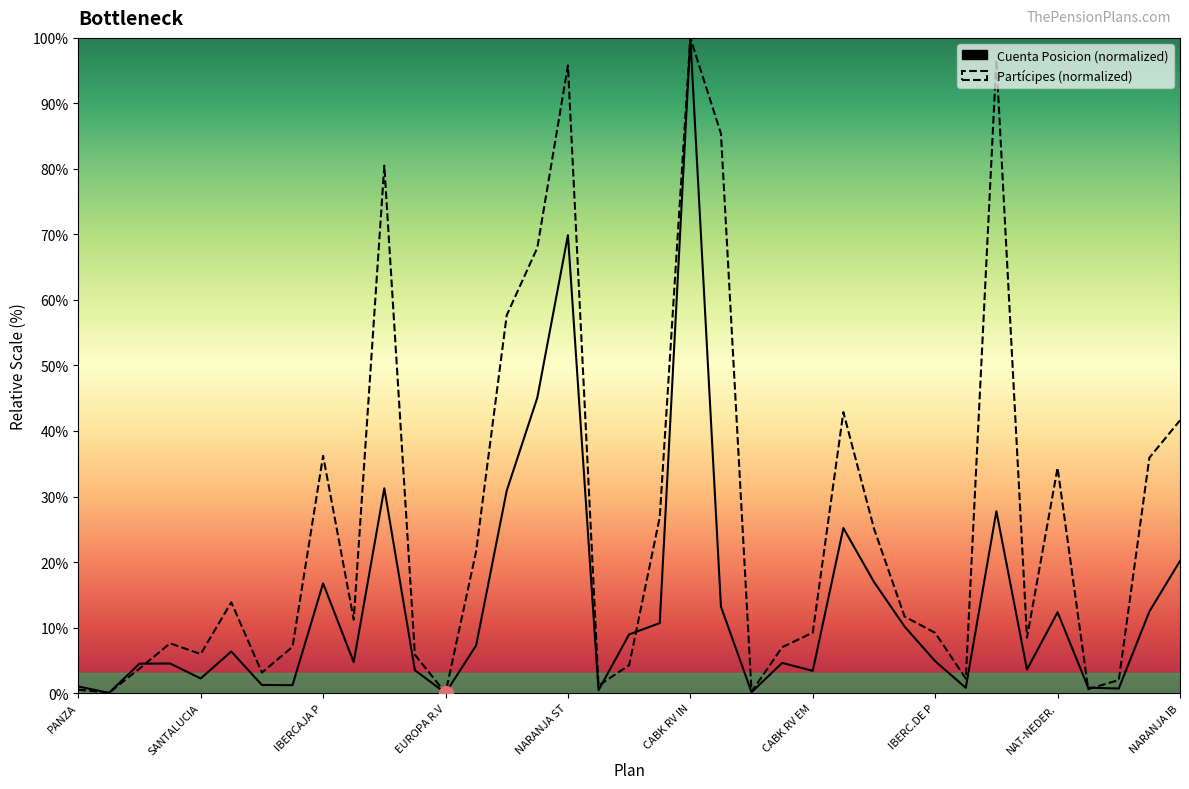

What position from the left is 23?

24